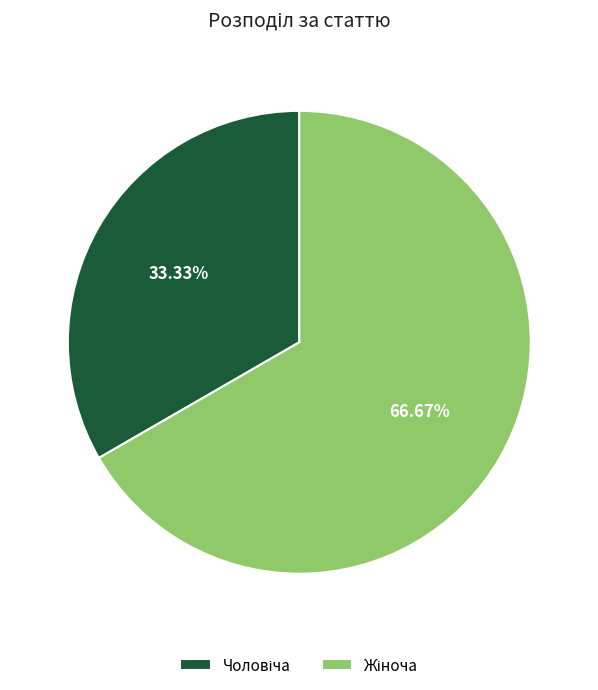

Is there a majority slice in this chart?

Yes